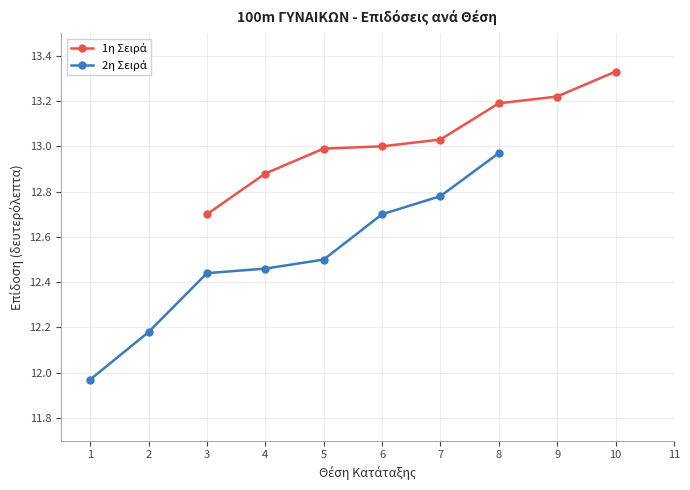

Which series changed the most between 2 and 3?

2η Σειρά